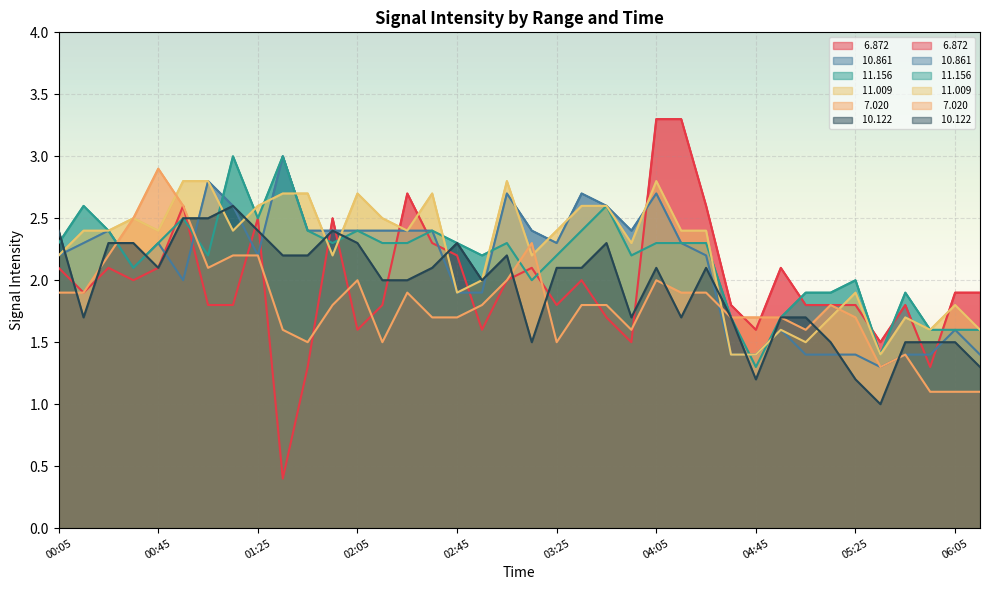

True or false:  11.009 has a value of 3.0 at 02:45.

False